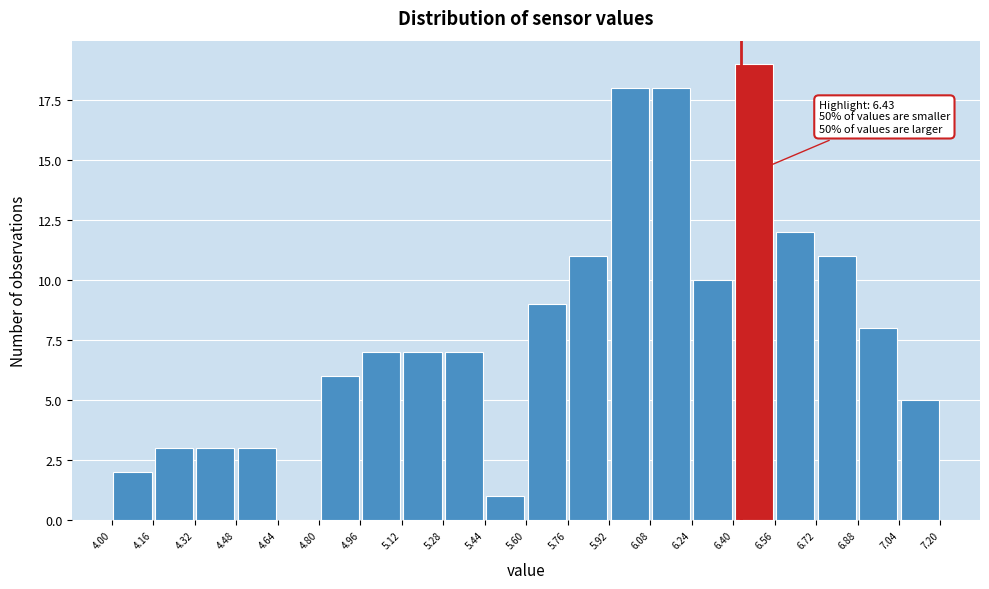

Over which range of the x-axis is the bar tallest?

6.40 to 6.56